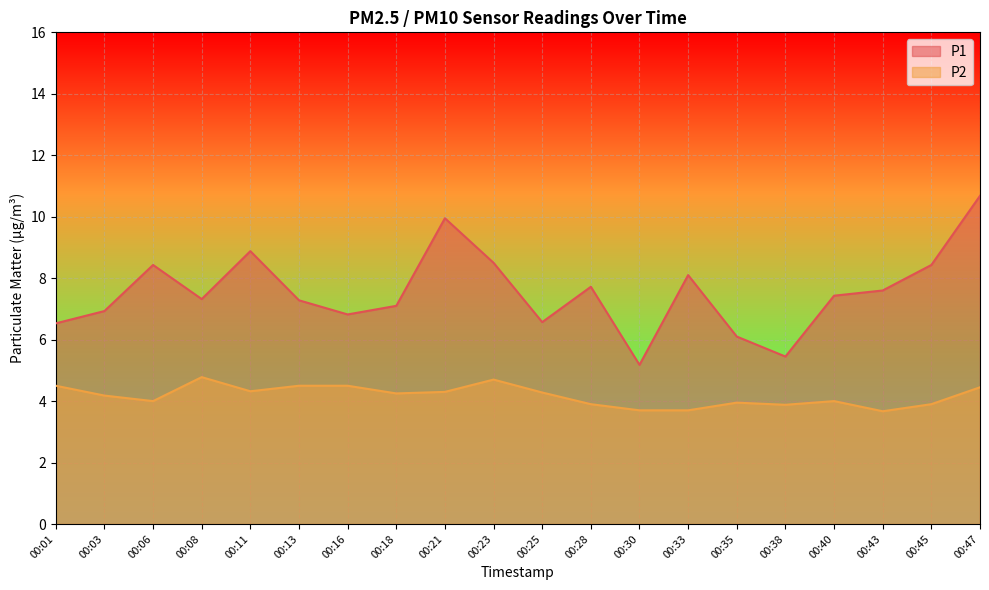

How many interior local peaks does the P1 series have?

5